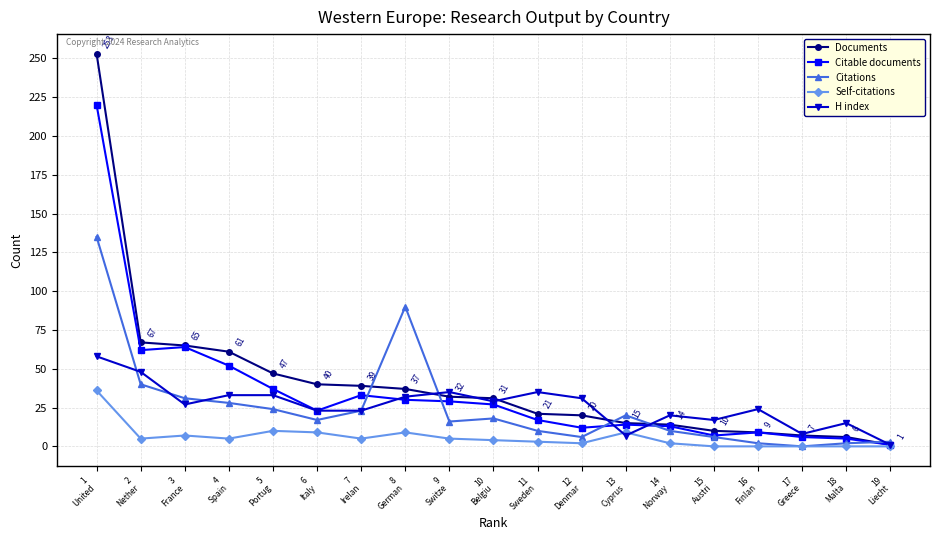

What position from the right is 7
Irelan?

13